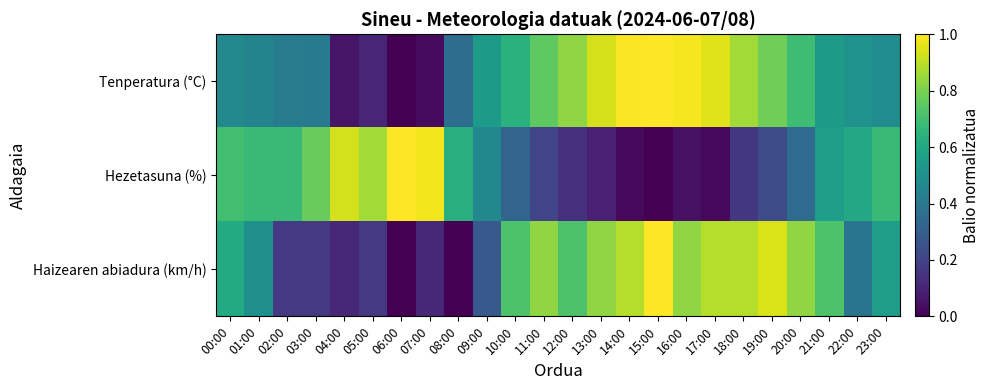

Which series has the largest total across all categories?

Tenperatura (°C)